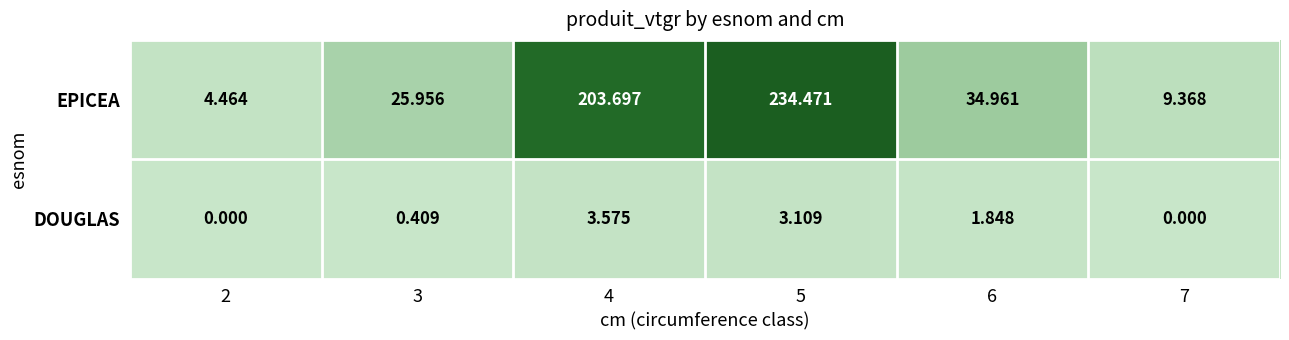

Between 3 and 4, which series saw the biggest shift?

EPICEA